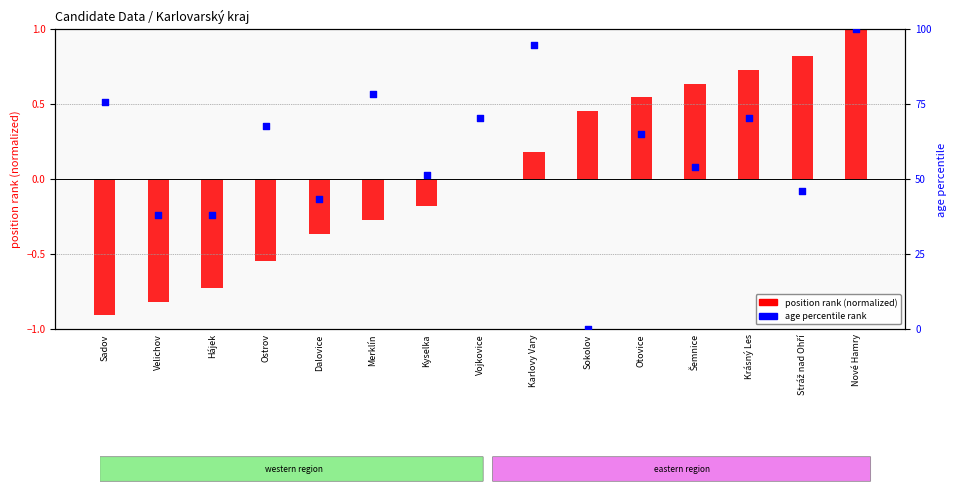

What is the total value across all series at Krásný Les?

71.0